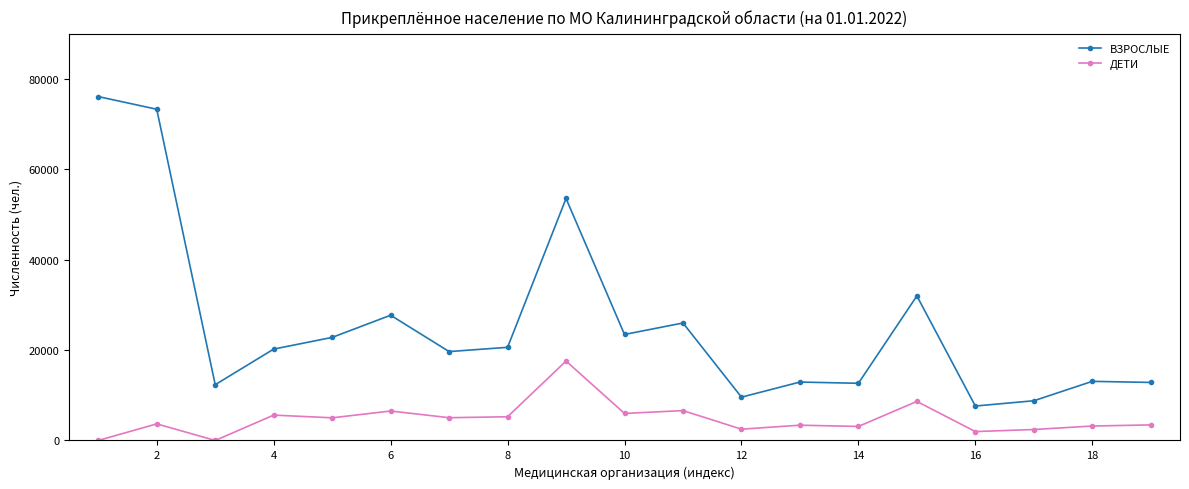

Which series has the widest spread of values?

ВЗРОСЛЫЕ